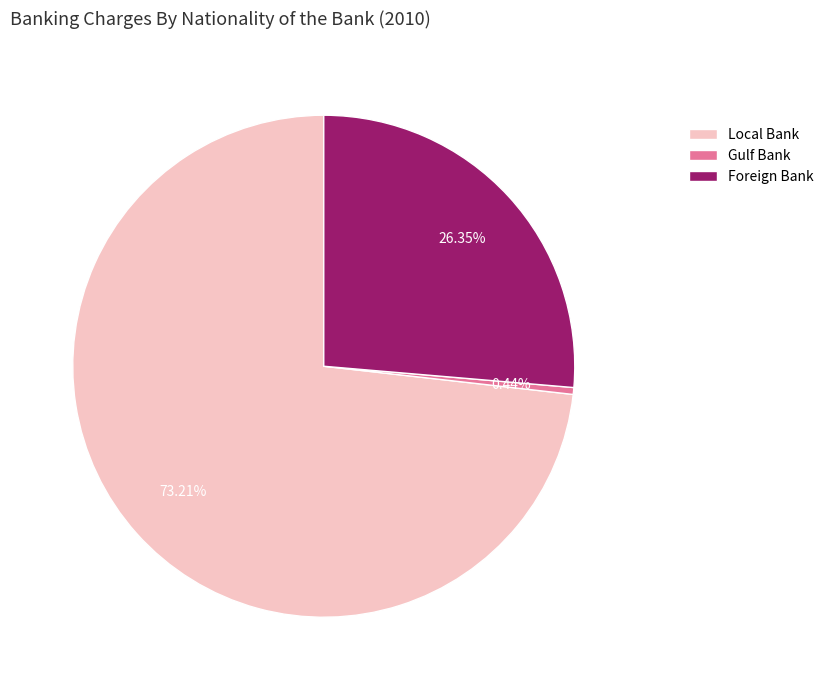

To the nearest percent, what is the average slice percentage?

33%